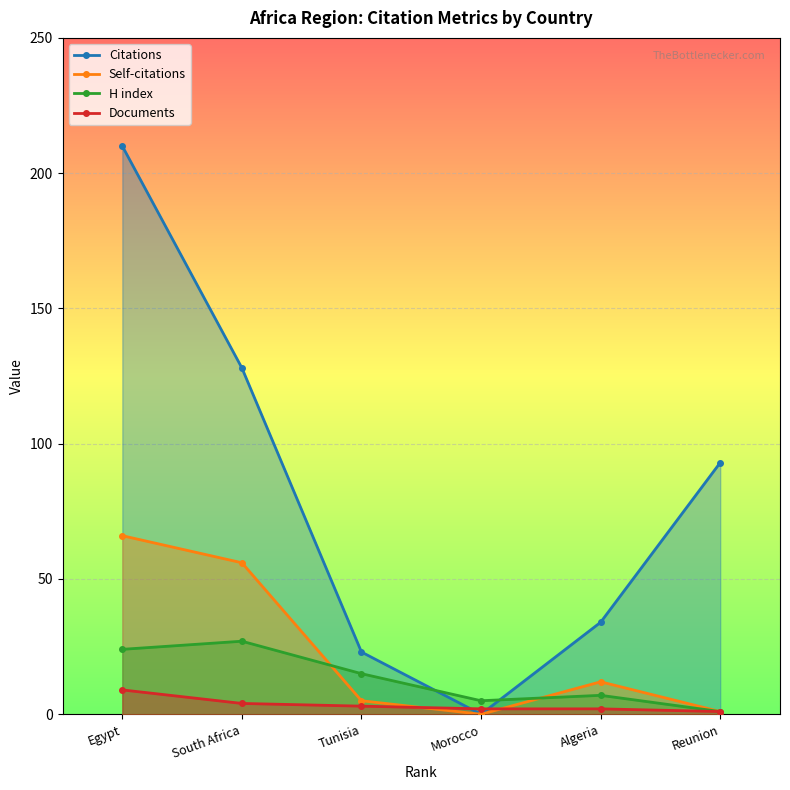

List the labels in order of H index value, smallest first.

Reunion, Morocco, Algeria, Tunisia, Egypt, South Africa